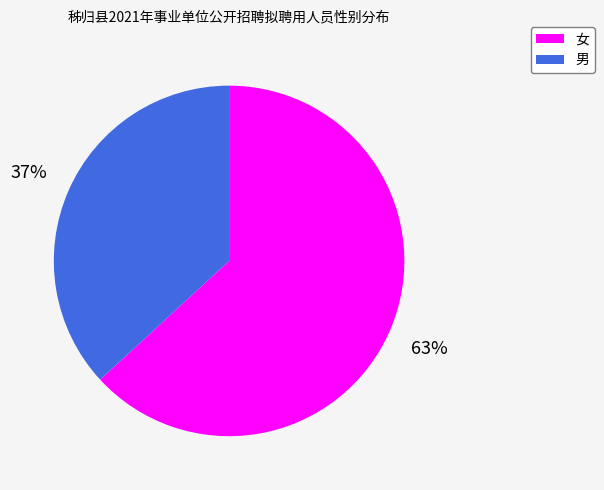

The 女 slice represents 63% of the pie. True or false?

True